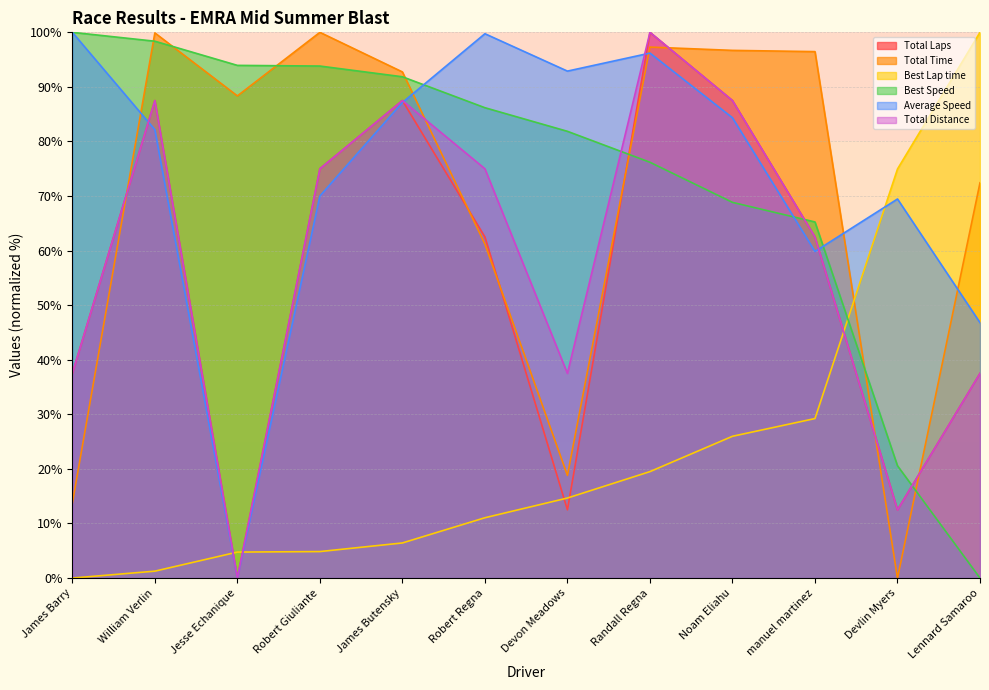

What is the value of the Best Lap time point at the 12th from the left?

100.0